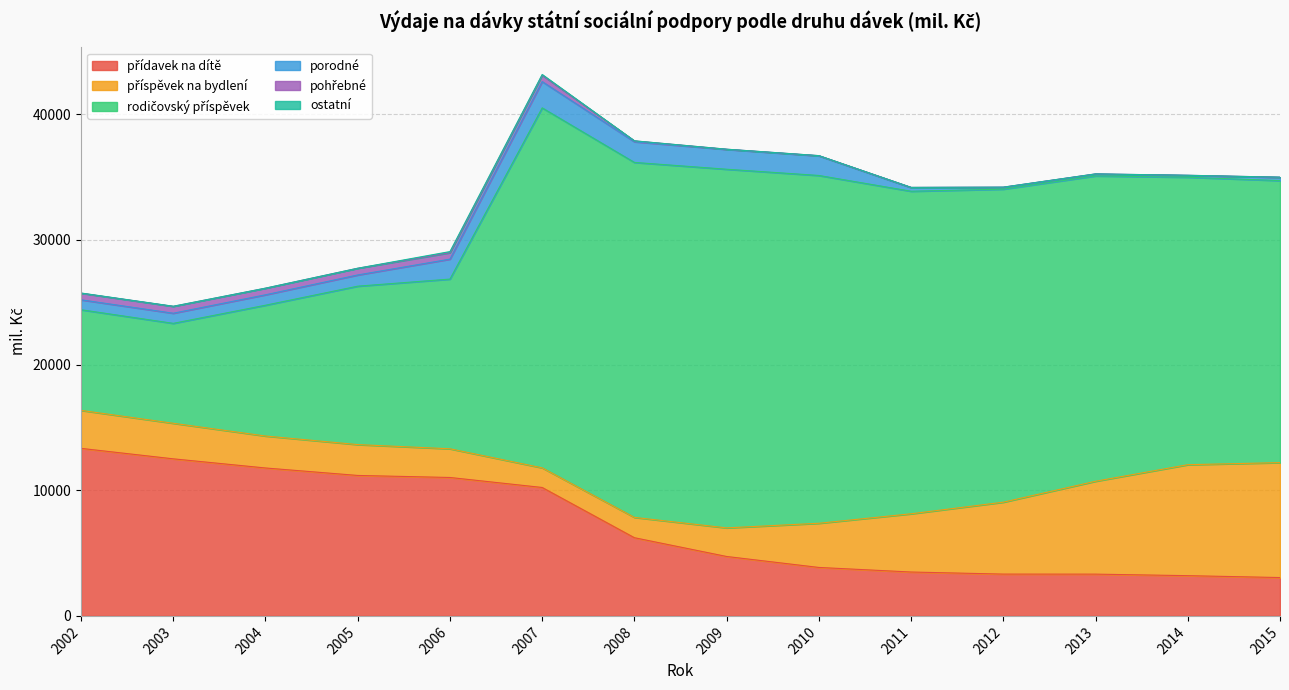

What is the total value across all series at 2009?

37198